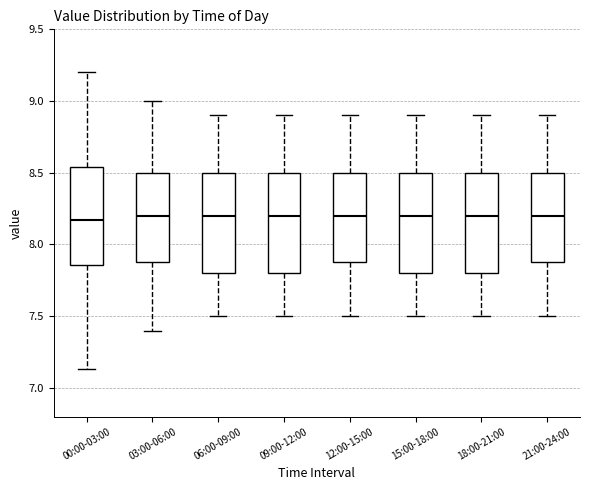

Where does the lower whisker of the box for 18:00-21:00 end on the y-axis? The values are not printed on the chart, so give them approximately, as read against the axis.

7.50